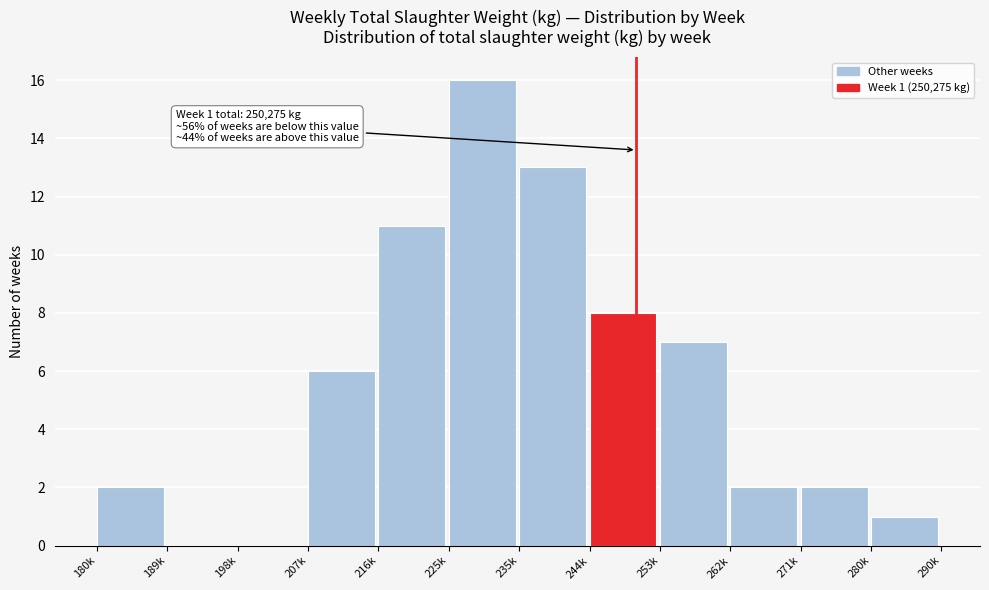

Reading right to left, extract all data points from this chart.

280k=1	271k=2	262k=2	253k=7	244k=8	235k=13	225k=16	216k=11	207k=6	198k=0	189k=0	180k=2